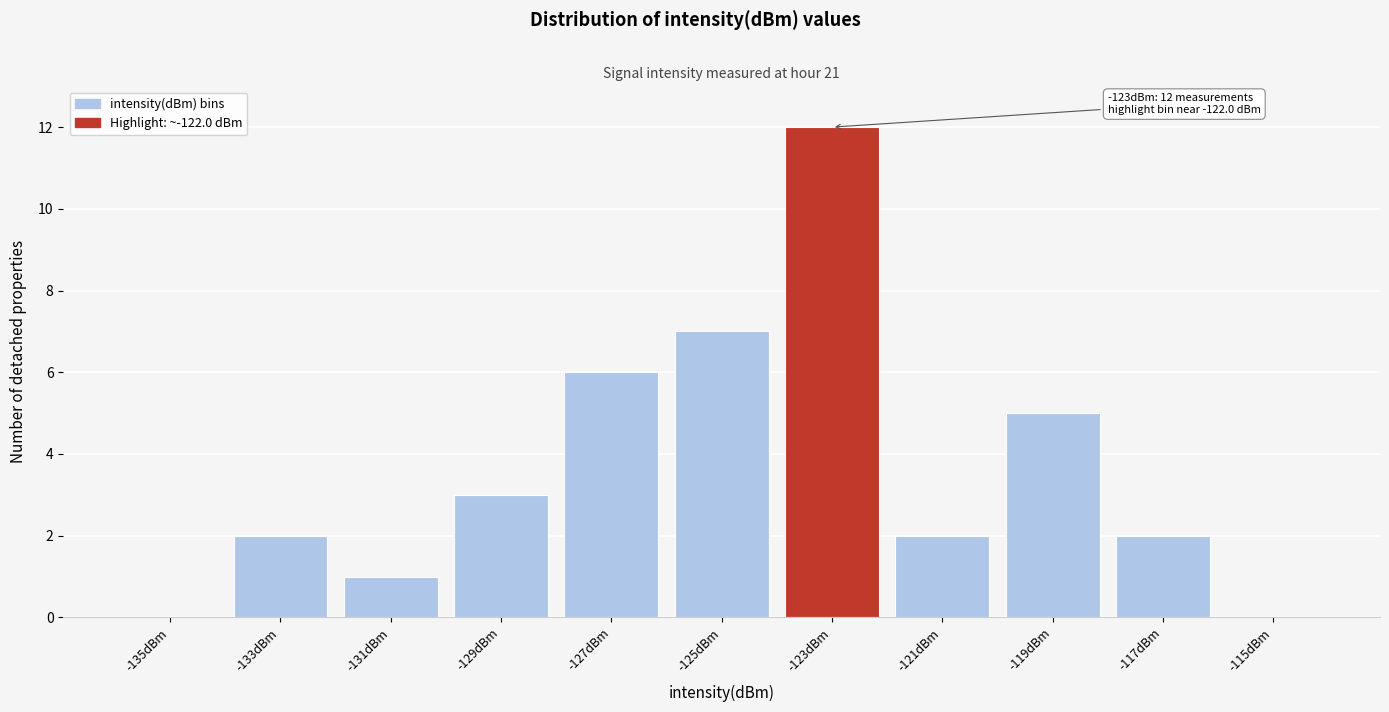

Reading left to right, list all the values displayed in this chart.

-135dBm=0	-133dBm=2	-131dBm=1	-129dBm=3	-127dBm=6	-125dBm=7	-123dBm=12	-121dBm=2	-119dBm=5	-117dBm=2	-115dBm=0